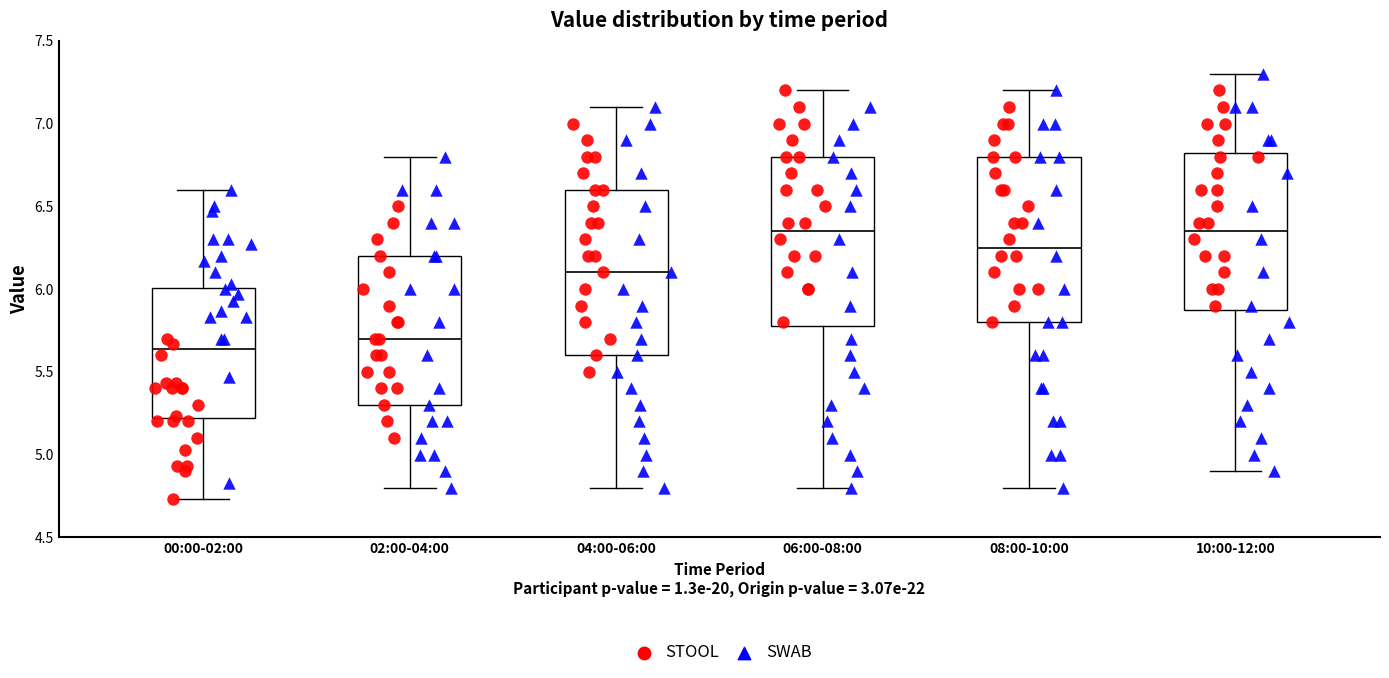

Reading left to right, transcribe this box plot: for each box, give where its median line is, the range the box spans, and where its two whiskers end, as read against the y-axis. The values are not printed on the chart, so give them approximately, as read against the axis.

00:00-02:00: median 5.65, box 5.20 to 6.00, whiskers 4.75 to 6.60
02:00-04:00: median 5.70, box 5.30 to 6.20, whiskers 4.80 to 6.80
04:00-06:00: median 6.10, box 5.60 to 6.60, whiskers 4.80 to 7.10
06:00-08:00: median 6.35, box 5.80 to 6.80, whiskers 4.80 to 7.20
08:00-10:00: median 6.25, box 5.80 to 6.80, whiskers 4.80 to 7.20
10:00-12:00: median 6.35, box 5.90 to 6.85, whiskers 4.90 to 7.30